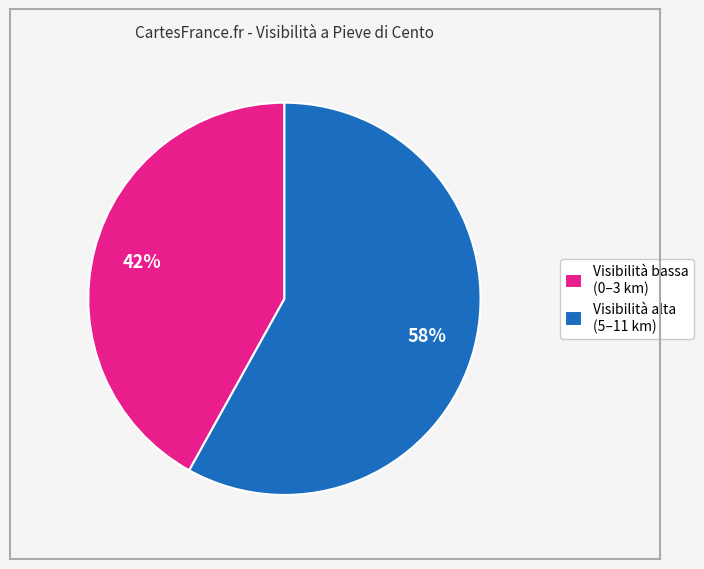

Rank the categories by value from highest to lowest.

Visibilità alta (5–11 km), Visibilità bassa (0–3 km)